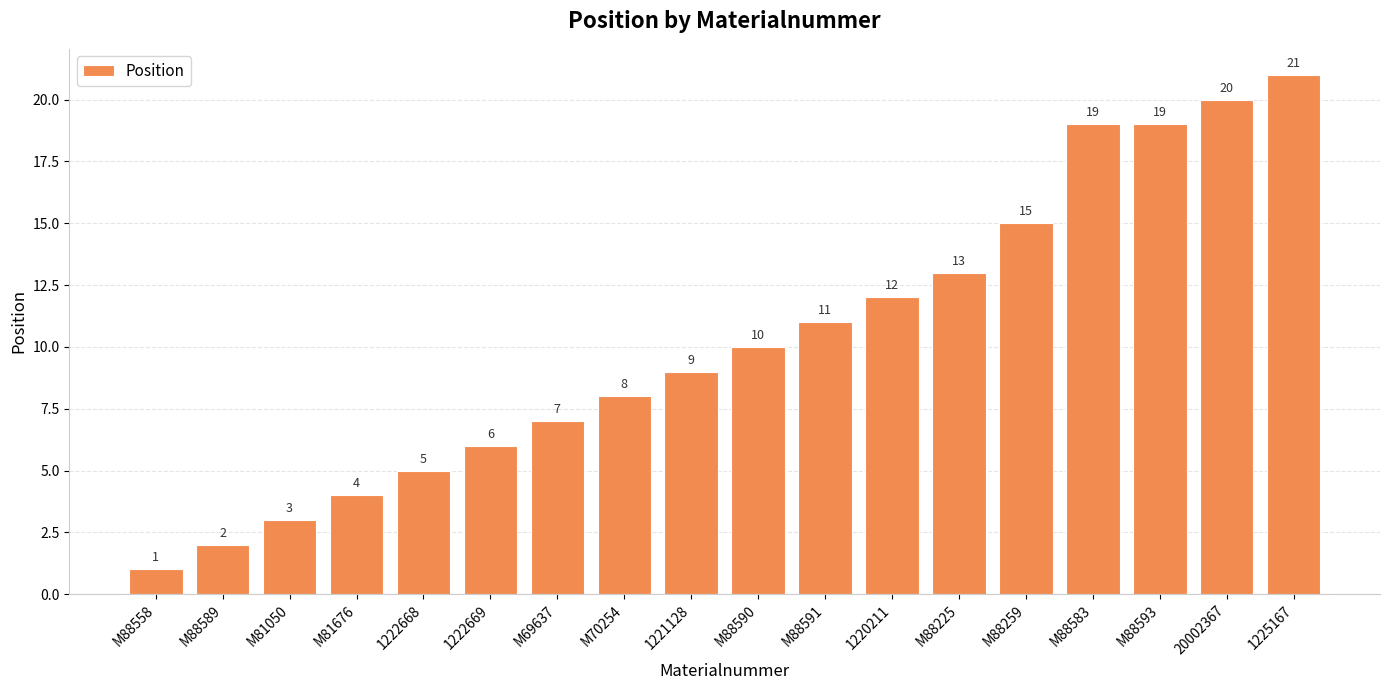

What is the label of the 5th bar from the right?

M88259